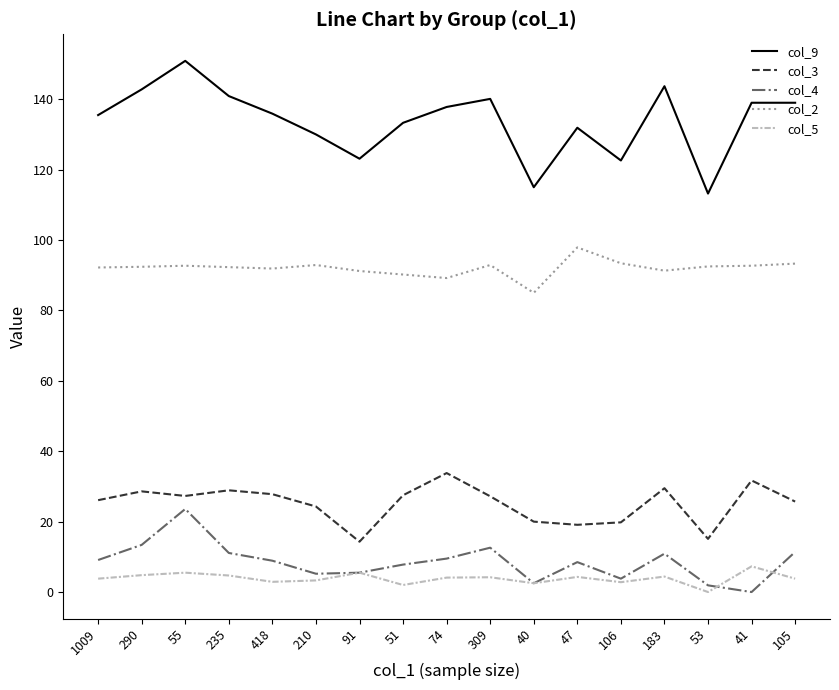

What is the difference between the maximum and minimum values in the col_2 series?

12.9